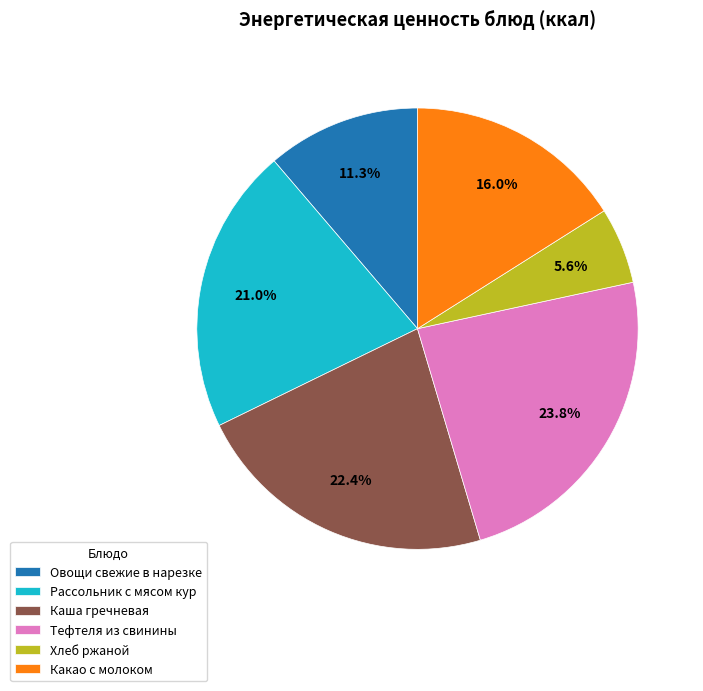

Count the number of slices in the pie.

6